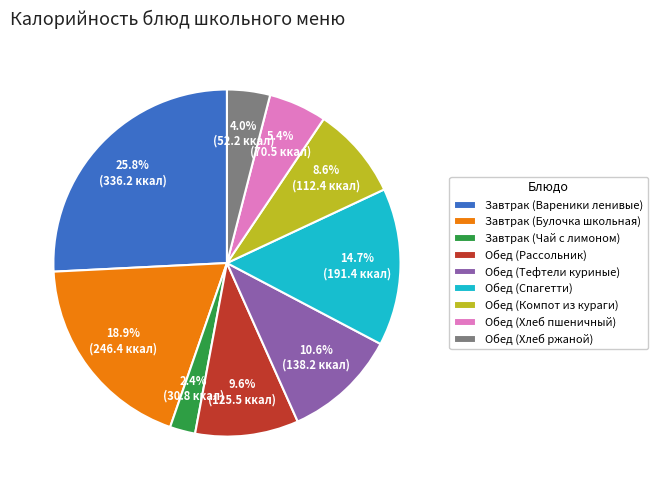

To the nearest percent, what is the average slice percentage?

11%